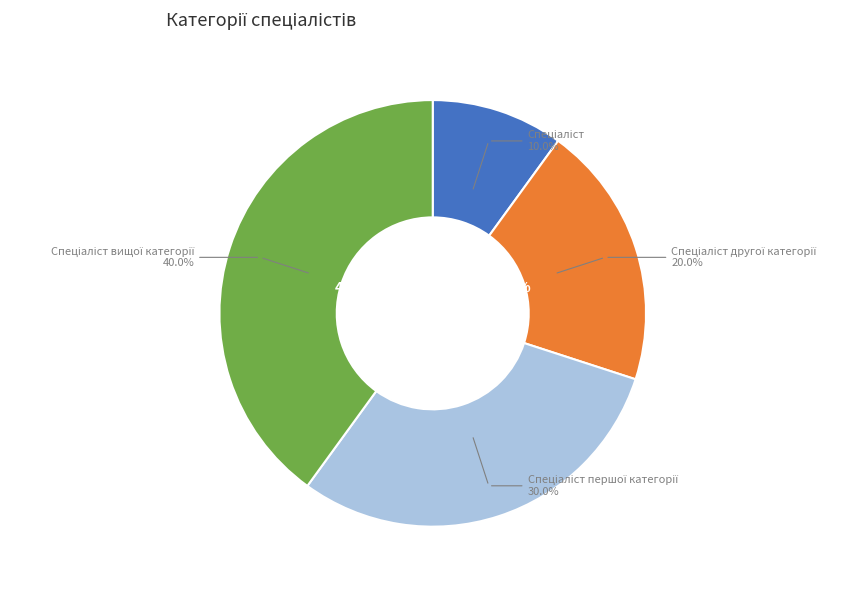

Is there any slice that represents more than half of the pie?

No